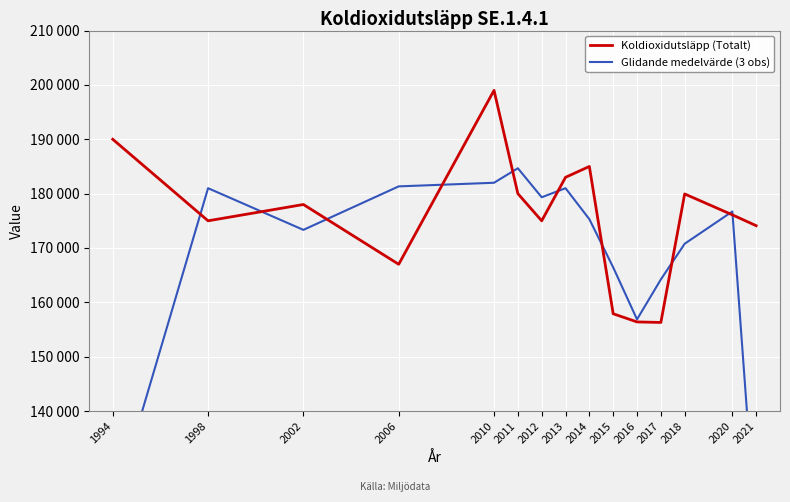

Reading right to left, what are all the values shown in this chart?

Koldioxidutsläpp (Totalt): 174102.0	176100.0	179940.0	156300.0	156400.0	157900.0	185000.0	183000.0	175000.0	180000.0	199000.0	167000.0	178000.0	175000.0	190000.0
Glidande medelvärde (3 obs): 116734.0	176714.0	170780.0	164213.3	156866.7	166433.3	175300.0	181000.0	179333.3	184666.7	182000.0	181333.3	173333.3	181000.0	121666.7